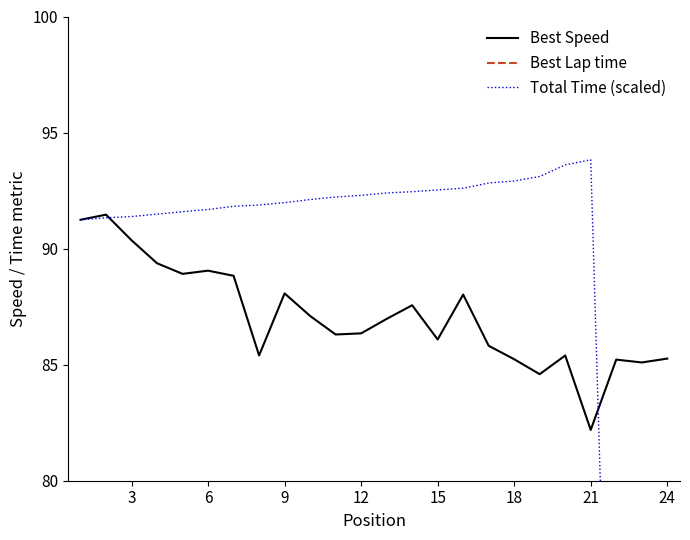

True or false: Best Speed has a value of 90.4 at 3.

True